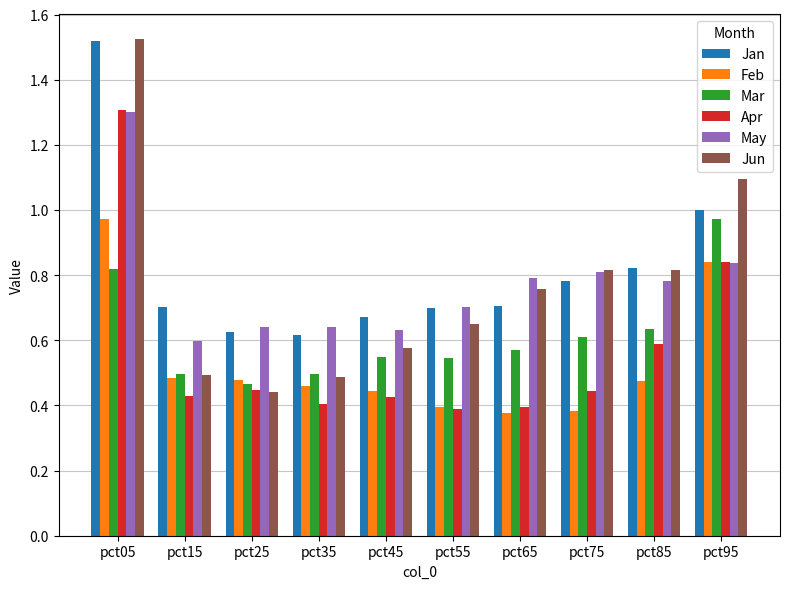

What is the difference between the second highest and minimum values in the May series?

0.2